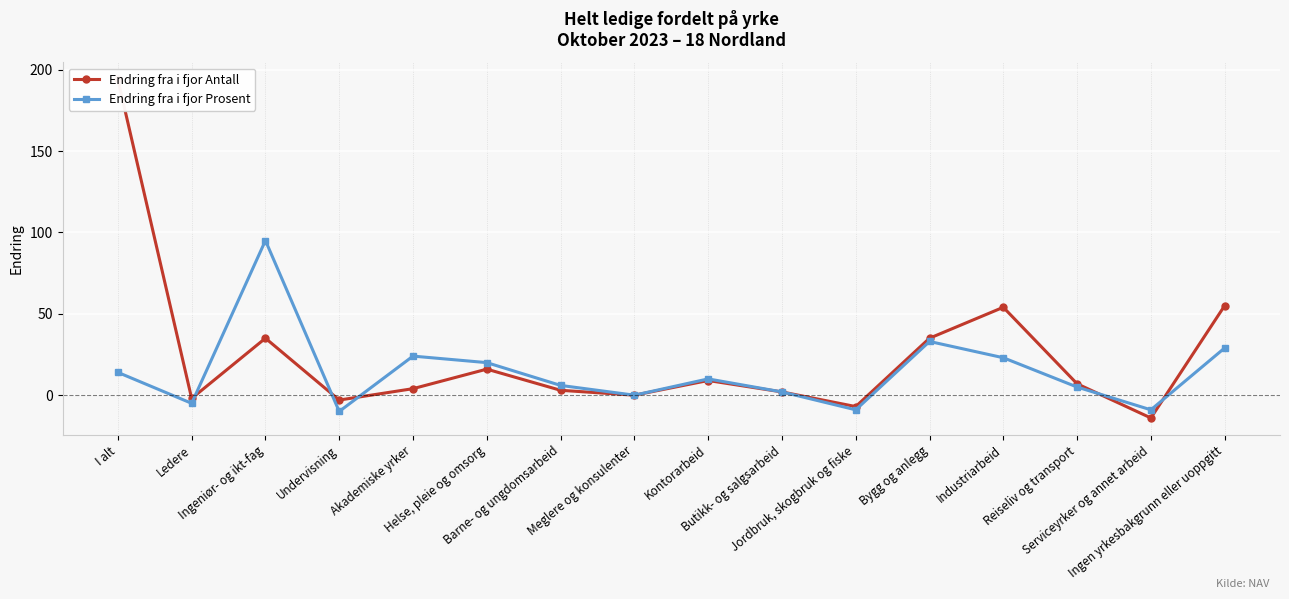

In Endring fra i fjor Antall, how many points are higher than both neighbors (excluding endpoints)?

4